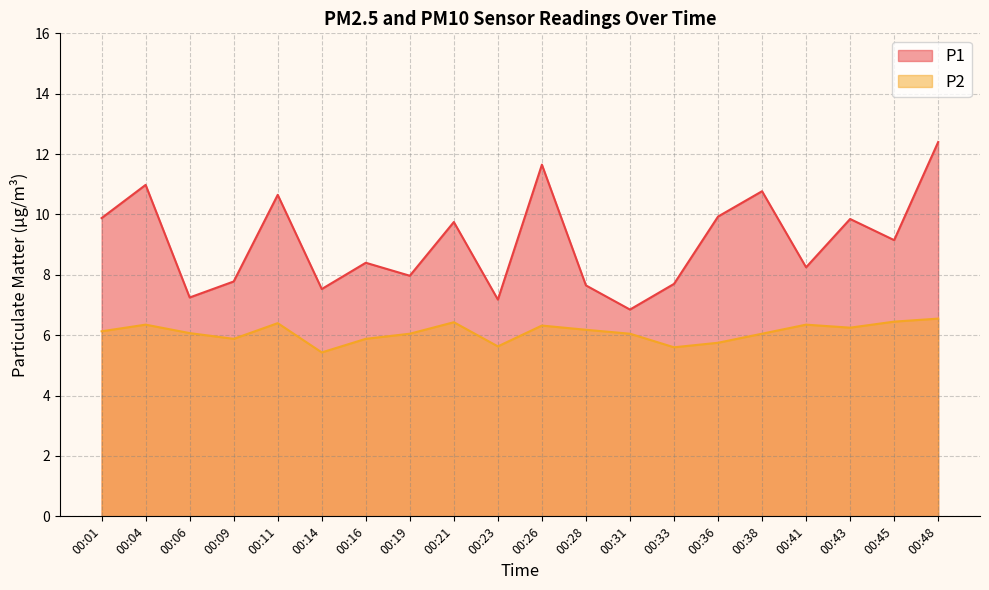

Rank the series by their average value, from lowest to highest.

P2, P1